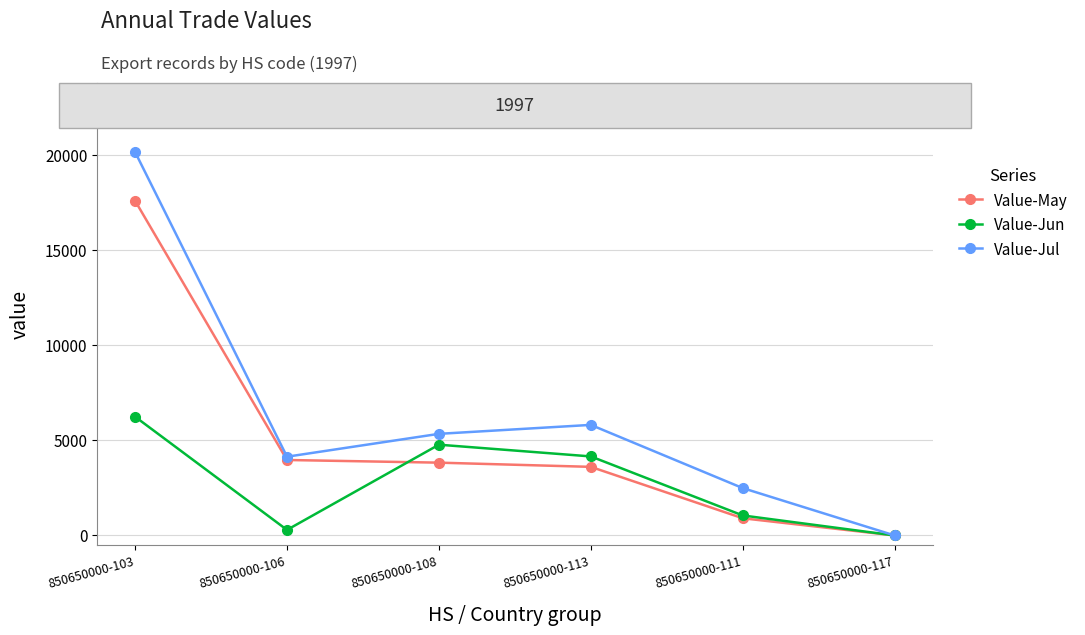

In Value-Jul, how many points are higher than both neighbors (excluding endpoints)?

1